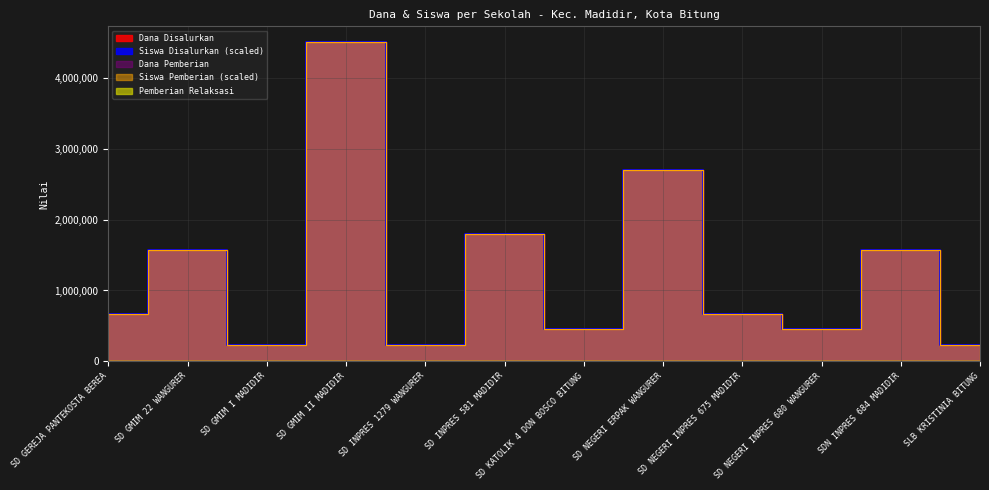

Reading right to left, what are all the values shown in this chart?

Dana Disalurkan: 225000	1575000	450000	675000	2700000	450000	1800000	225000	4500000	225000	1575000	675000
Dana Pemberian: 225000	1575000	450000	675000	2700000	450000	1800000	225000	4500000	225000	1575000	675000
Siswa Disalurkan: 225000	1575000	450000	675000	2700000	450000	1800000	225000	4500000	225000	1575000	675000
Siswa Pemberian: 225000	1575000	450000	675000	2700000	450000	1800000	225000	4500000	225000	1575000	675000